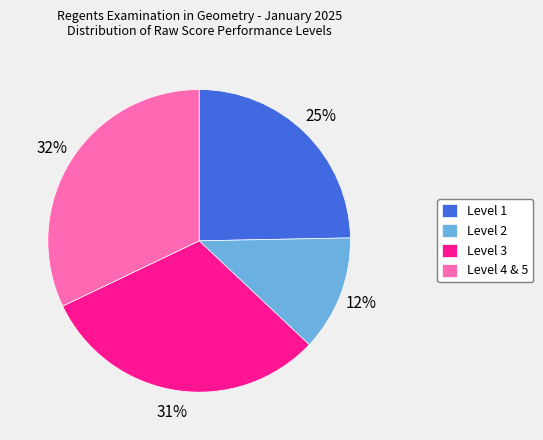

To the nearest percent, what is the average slice percentage?

25%